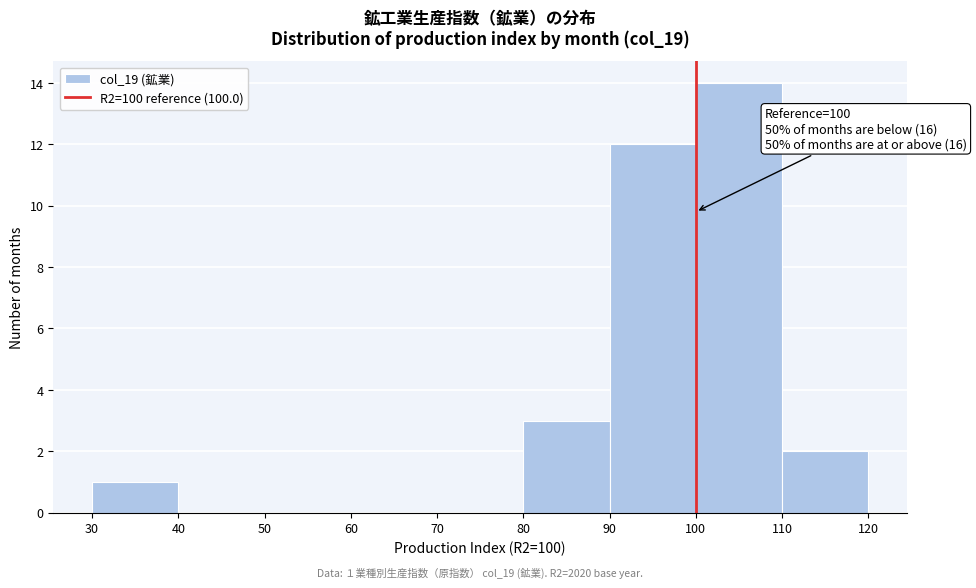

Which range on the x-axis has the tallest bar?

100 to 110